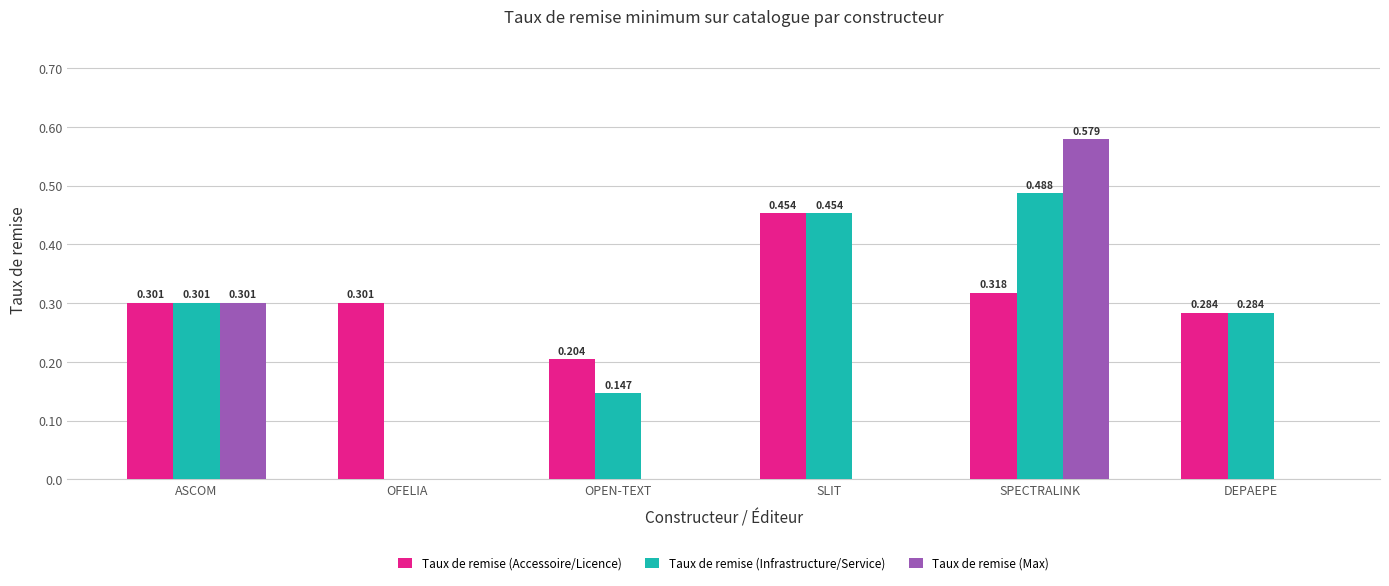

Where is Taux de remise (Accessoire/Licence) nearest to the value 0?

OPEN-TEXT